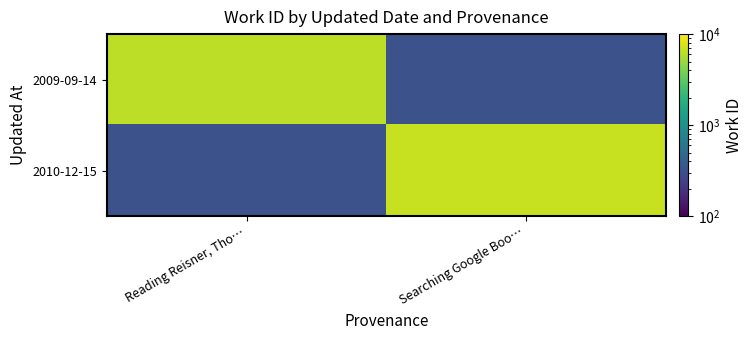

Which series has the largest range (max minus min)?

2009-09-14